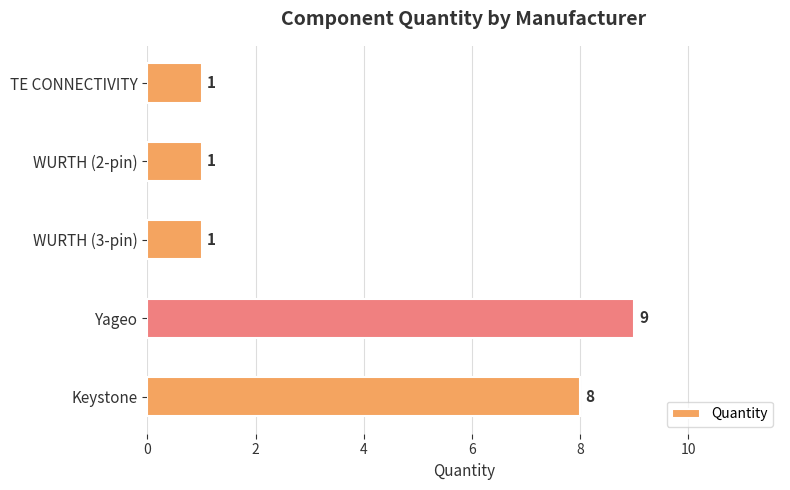

What is the difference between the second highest and second lowest values?

7